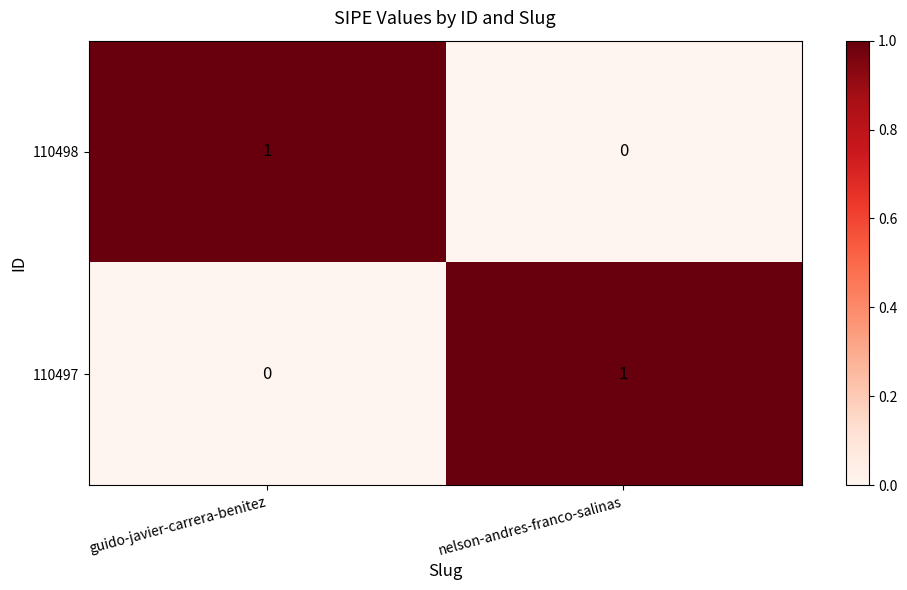

At which label is 110498 closest to 0?

nelson-andres-franco-salinas